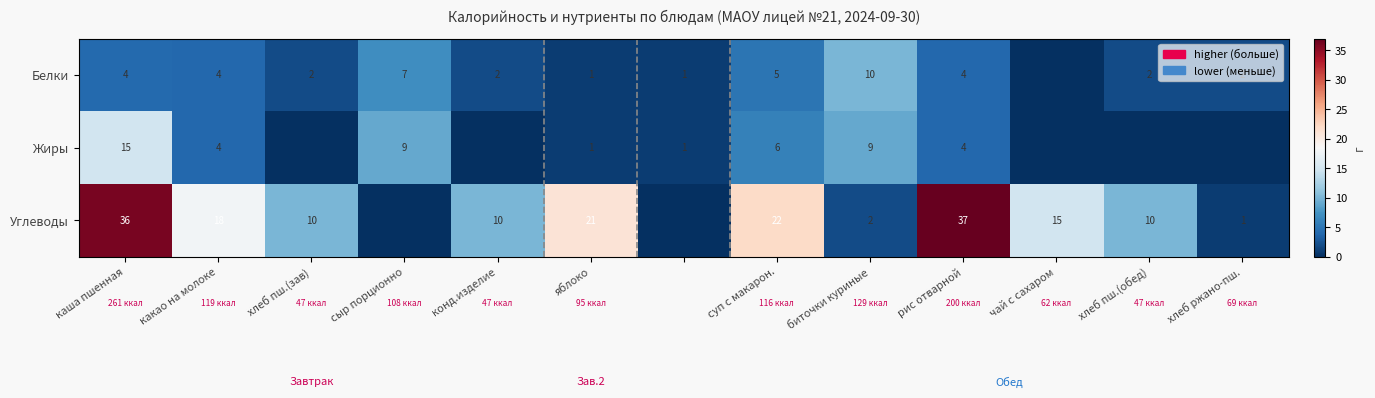

Is it true that Жиры equals 10.7 at суп с макарон.?

False